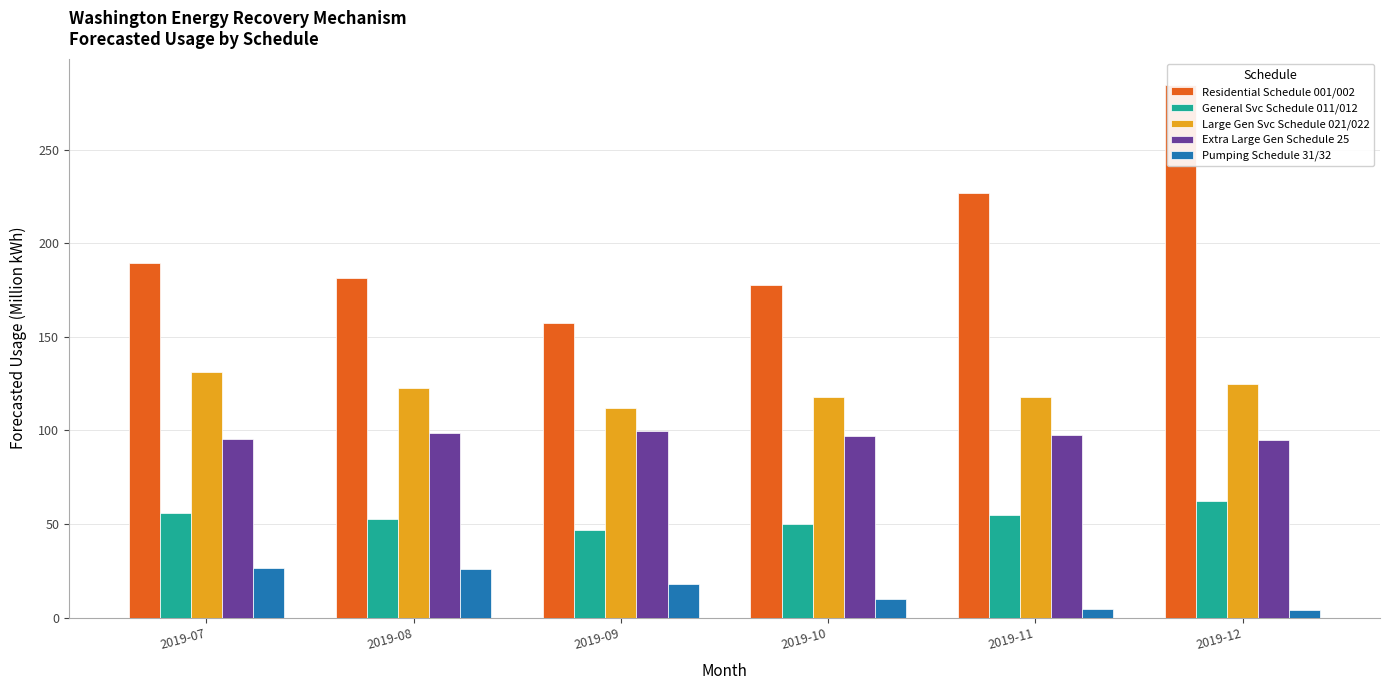

The Pumping Schedule 31/32 series shows 4.0 at 2019-12. True or false?

True